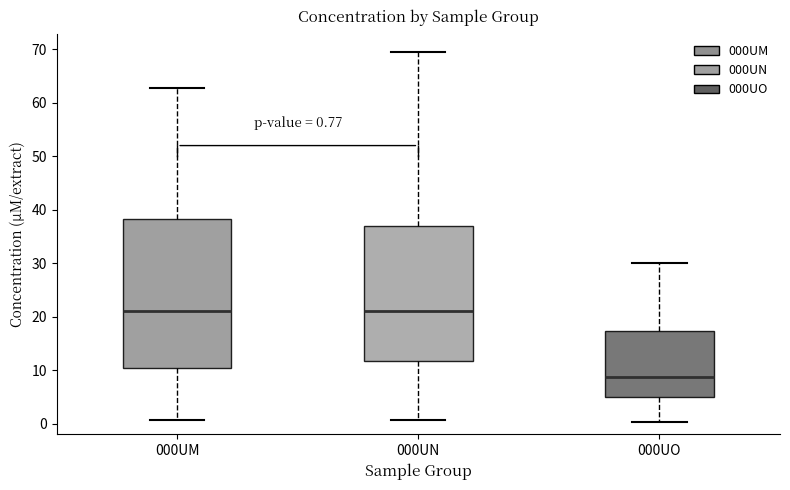

Which box's median line is the lowest?

000UO